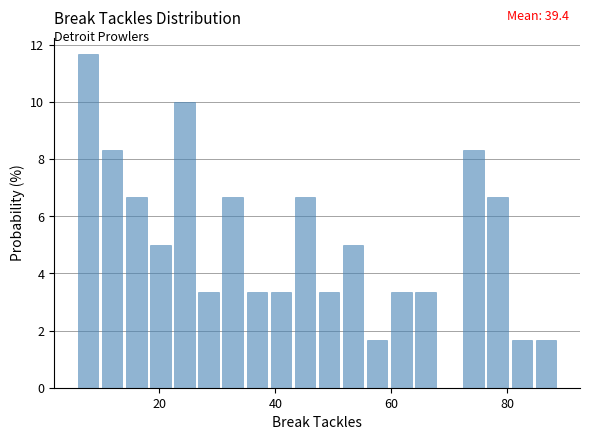

Read against the x-axis, roughly where is the centre of the tallest bar?

8